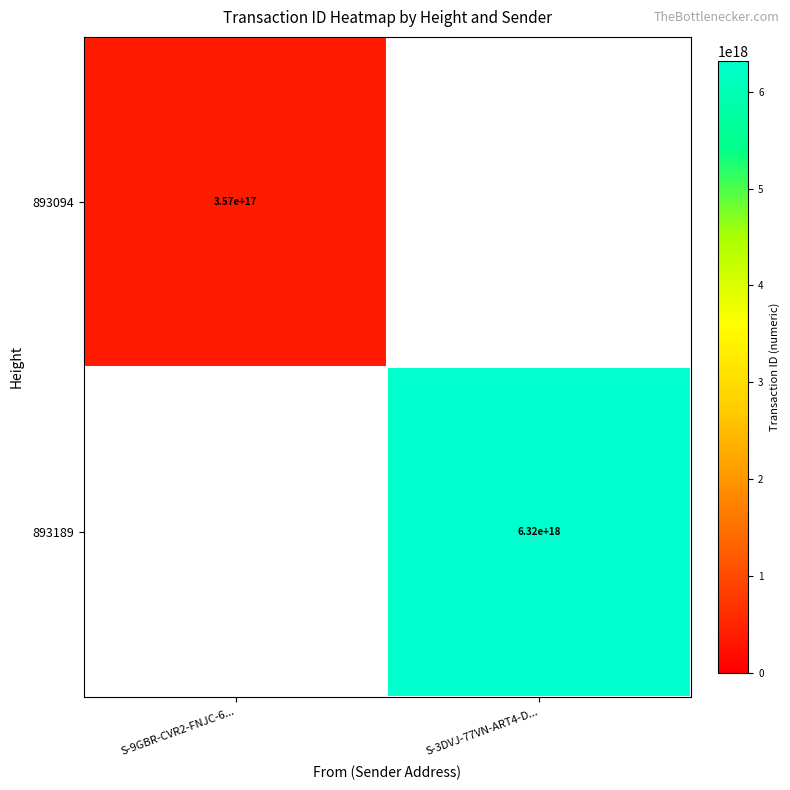

The value of 893189 at S-3DVJ-77VN-ART4-D... is 6320000000000000000. True or false?

True